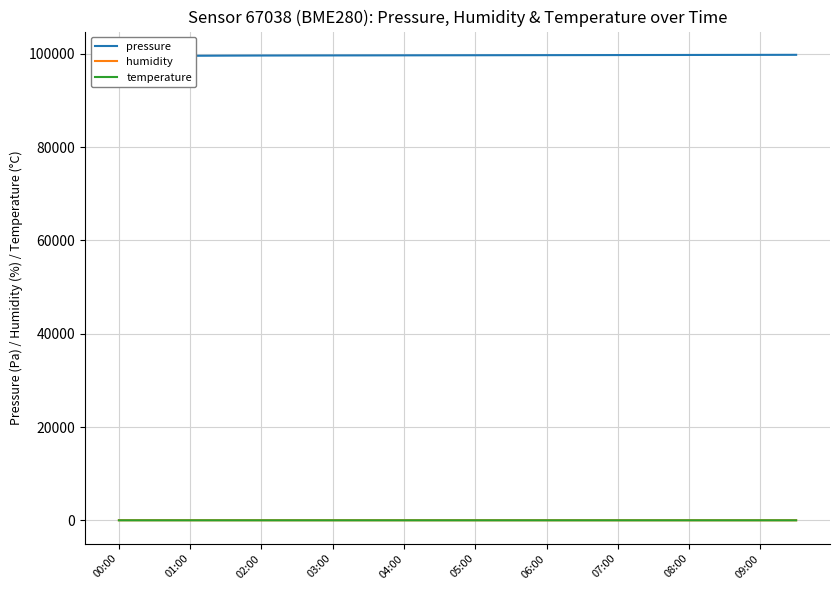

True or false: humidity has a value of 52.2 at 17.

False